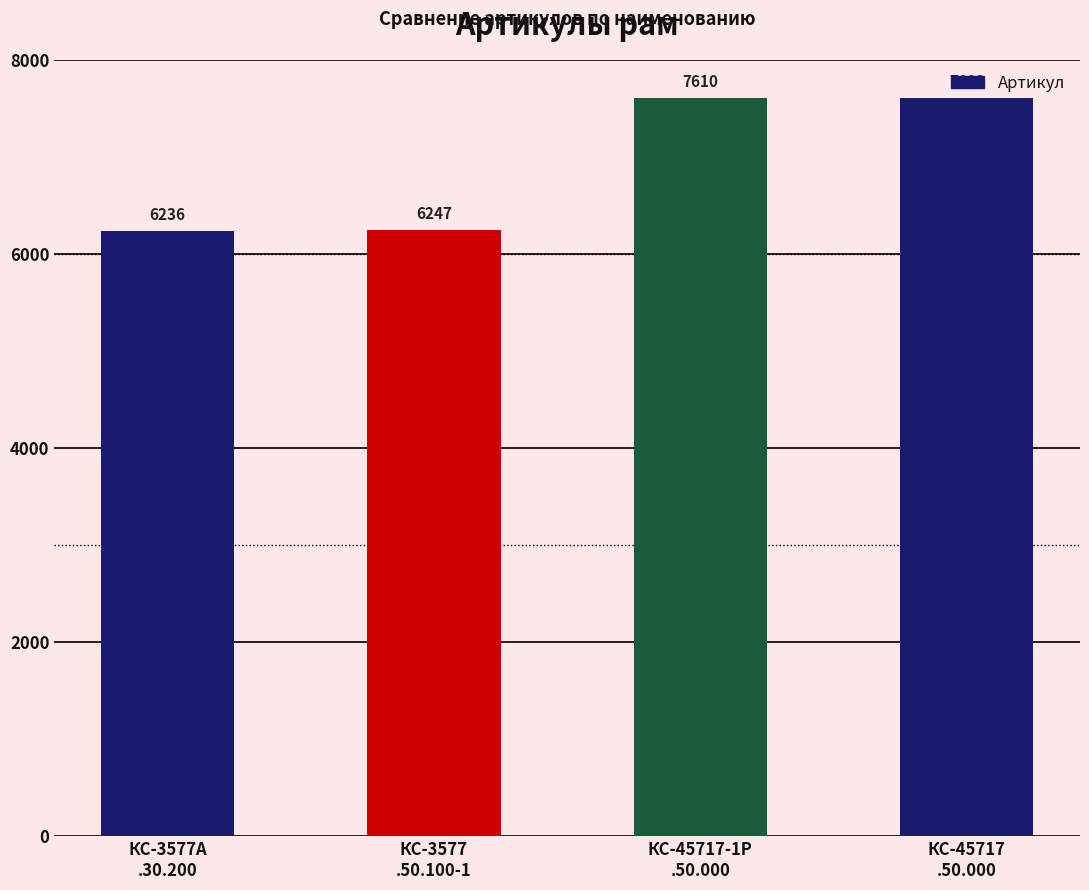

What is the value of the 1st bar from the left?

6236